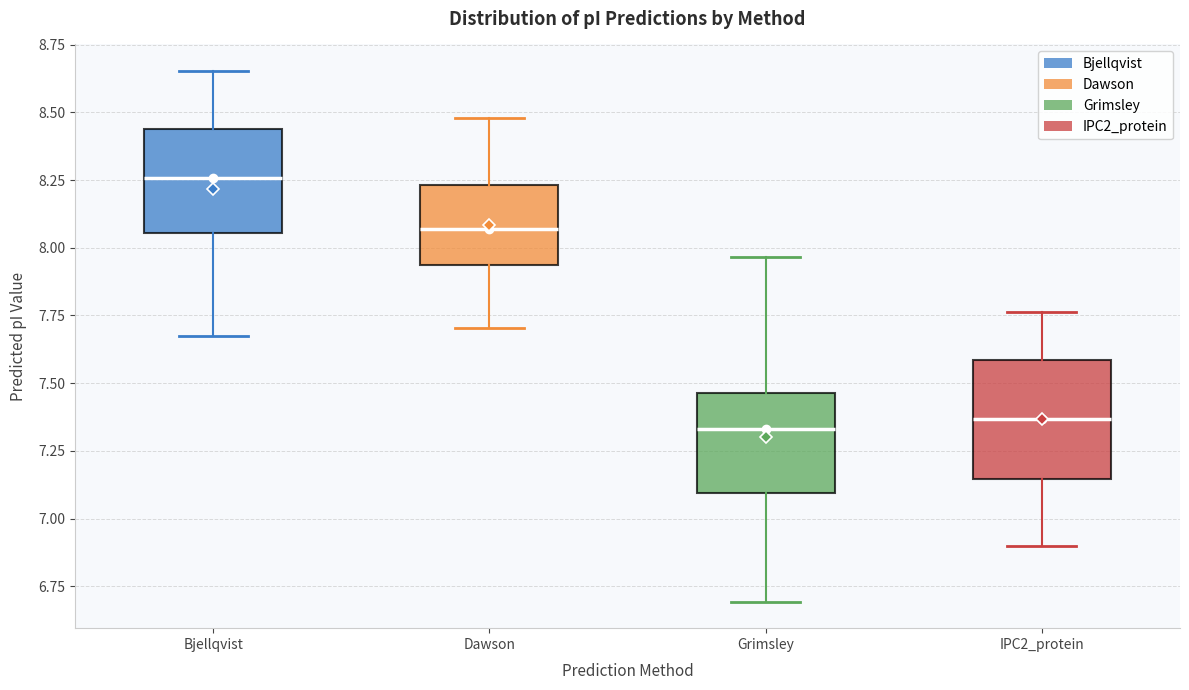

Reading left to right, transcribe this box plot: for each box, give where its median line is, the range the box spans, and where its two whiskers end, as read against the y-axis. The values are not printed on the chart, so give them approximately, as read against the axis.

Bjellqvist: median 8.25, box 8.05 to 8.45, whiskers 7.65 to 8.65
Dawson: median 8.05, box 7.95 to 8.25, whiskers 7.70 to 8.50
Grimsley: median 7.35, box 7.10 to 7.45, whiskers 6.70 to 7.95
IPC2_protein: median 7.35, box 7.15 to 7.60, whiskers 6.90 to 7.75